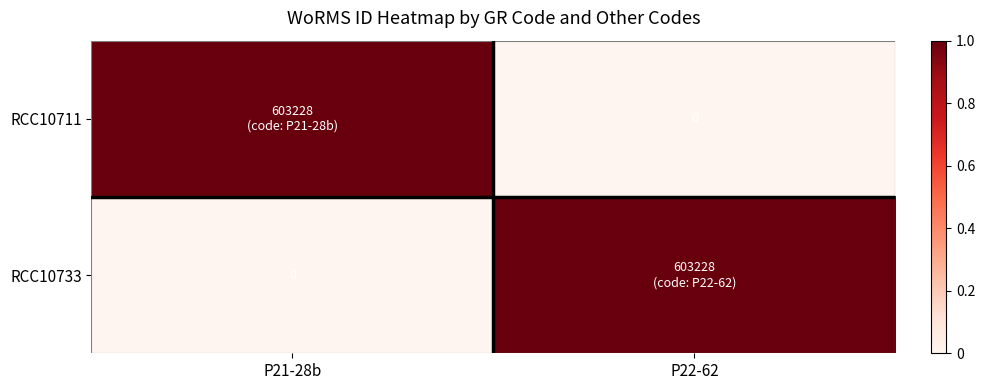

What is the total value across all series at P21-28b?

1